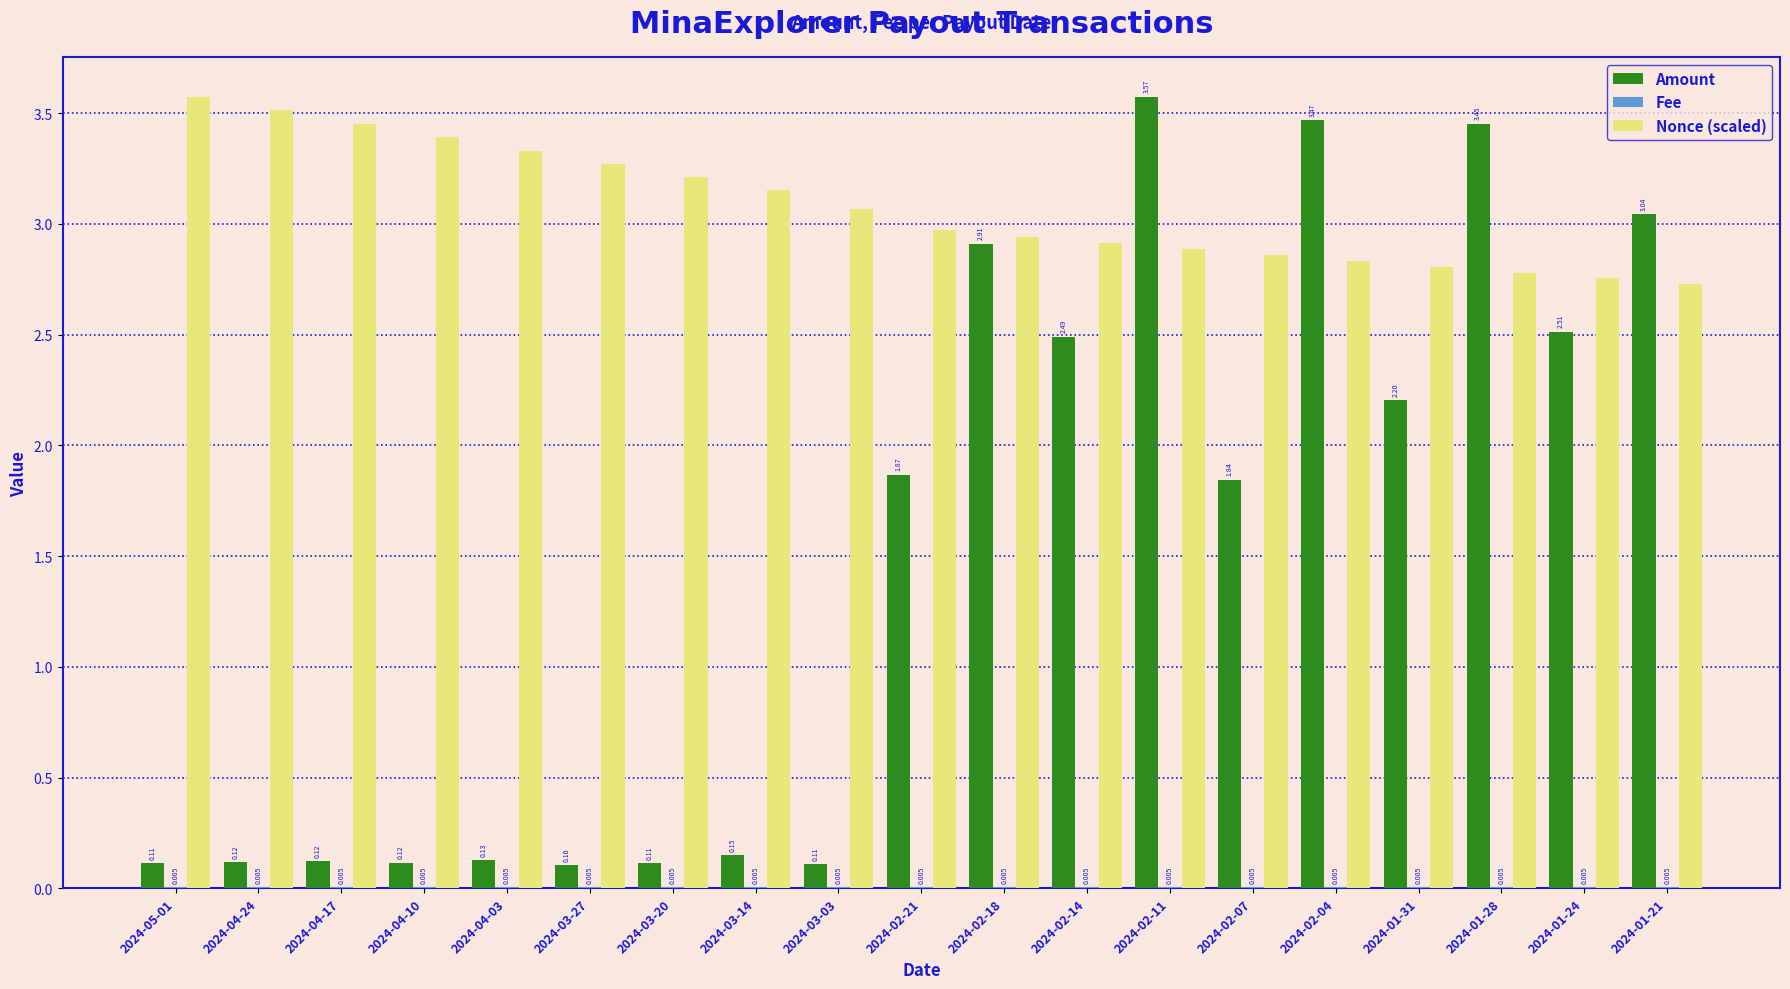

What is the sum of the Nonce (scaled) values at 2024-04-24 and 2024-02-18?

6.5